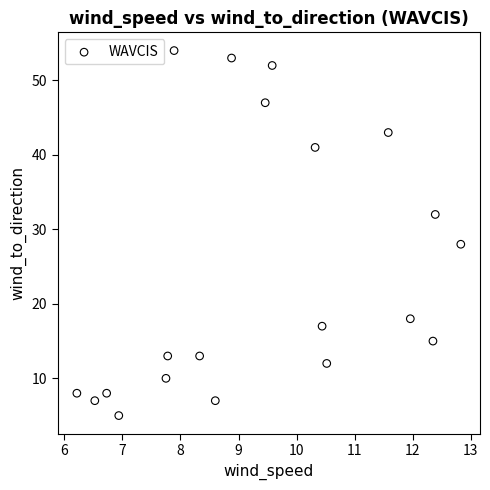

What is the range of Y values (max minus min)?

49